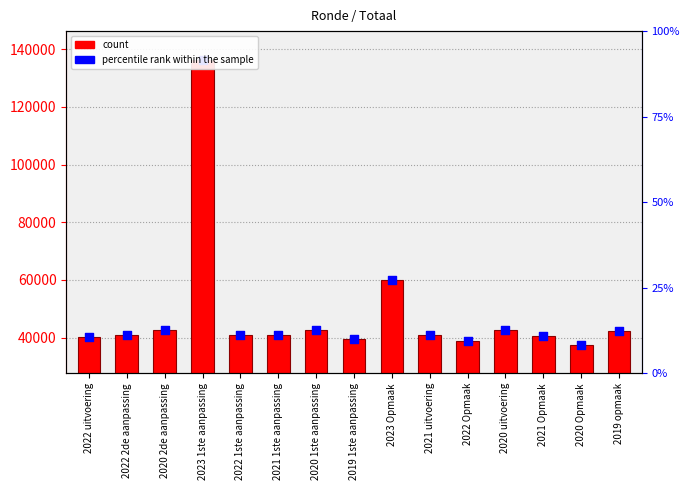

Is the value of percentile rank within the sample at 2023 1ste aanpassing greater than the value of Totaal at 2020 uitvoering?

Yes